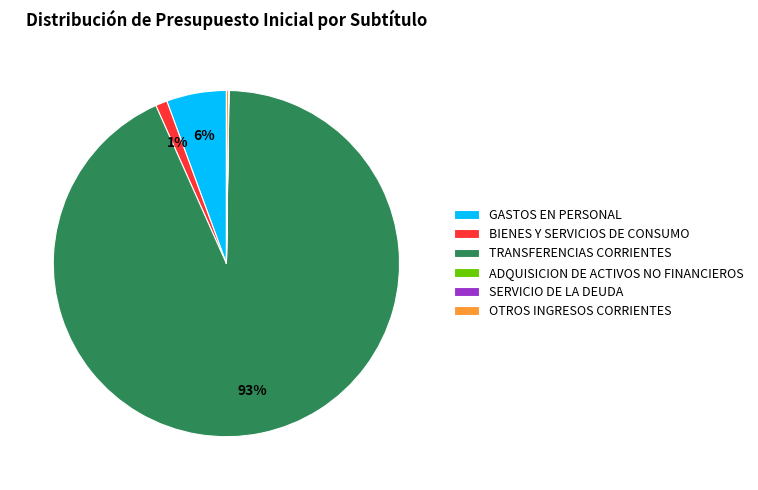

What is the largest slice in the pie chart?

TRANSFERENCIAS CORRIENTES